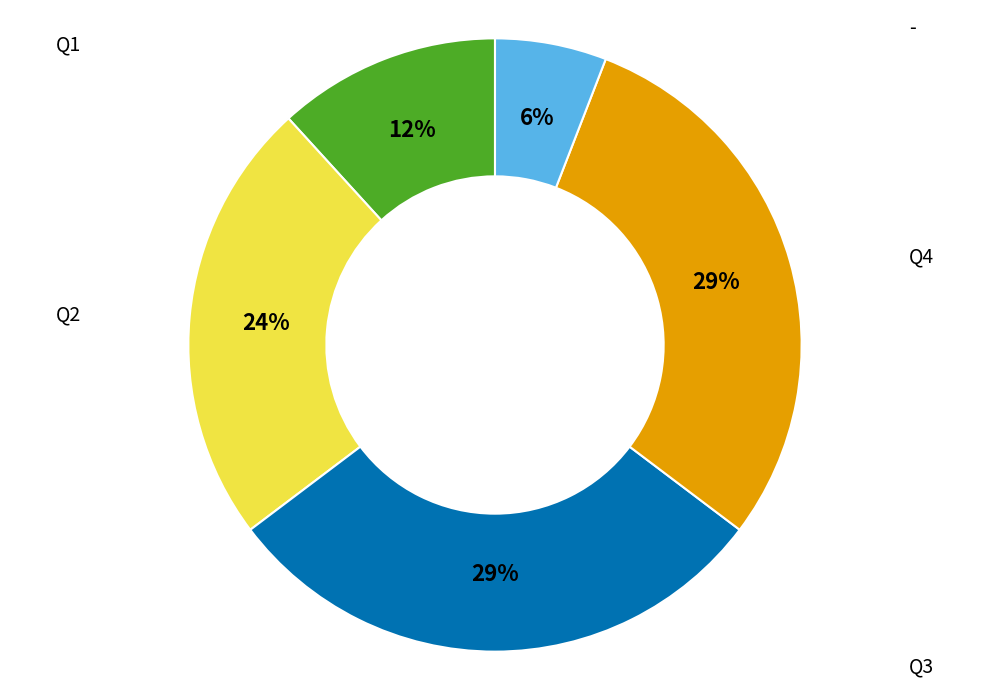

The Q1 slice represents 1% of the pie. True or false?

False